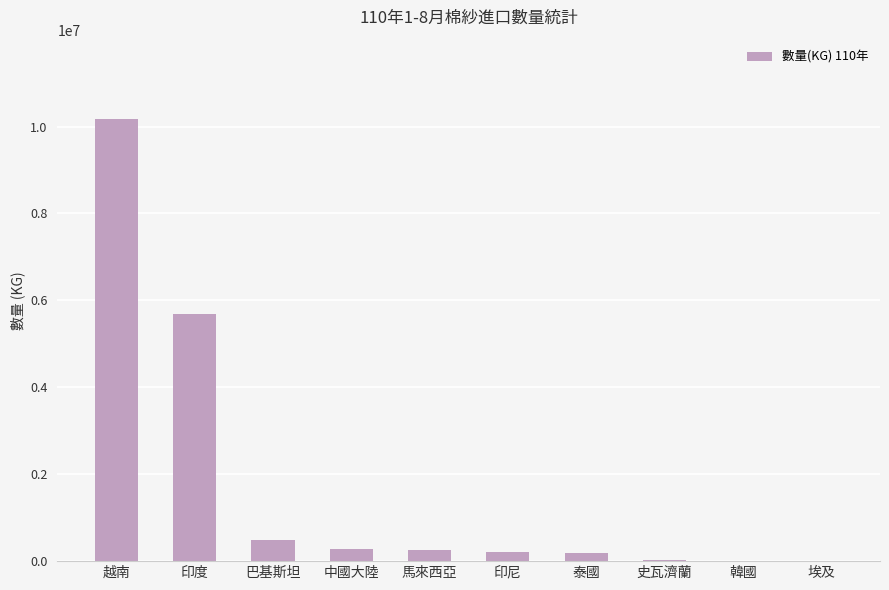

What is the maximum value shown in the chart?

10168033